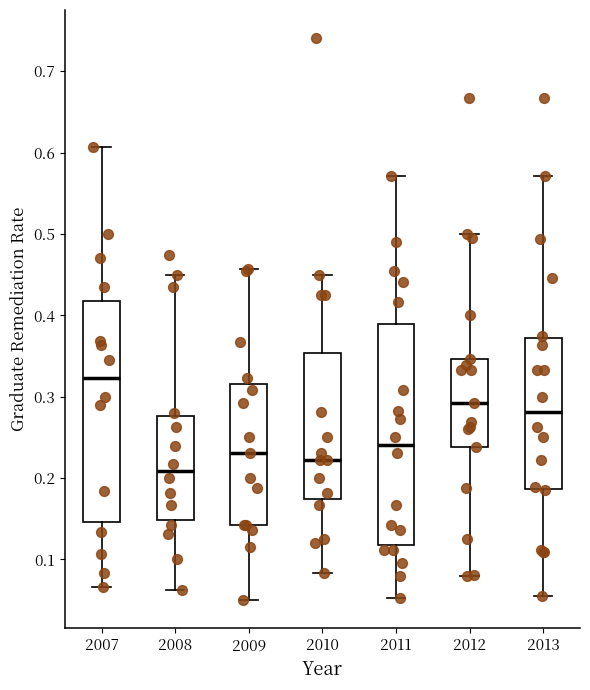

Reading left to right, transcribe this box plot: for each box, give where its median line is, the range the box spans, and where its two whiskers end, as read against the y-axis. The values are not printed on the chart, so give them approximately, as read against the axis.

2007: median 0.32, box 0.15 to 0.42, whiskers 0.07 to 0.61
2008: median 0.21, box 0.15 to 0.28, whiskers 0.06 to 0.45
2009: median 0.23, box 0.14 to 0.32, whiskers 0.05 to 0.46
2010: median 0.22, box 0.17 to 0.35, whiskers 0.08 to 0.45
2011: median 0.24, box 0.12 to 0.39, whiskers 0.05 to 0.57
2012: median 0.29, box 0.24 to 0.35, whiskers 0.08 to 0.50
2013: median 0.28, box 0.19 to 0.37, whiskers 0.06 to 0.57